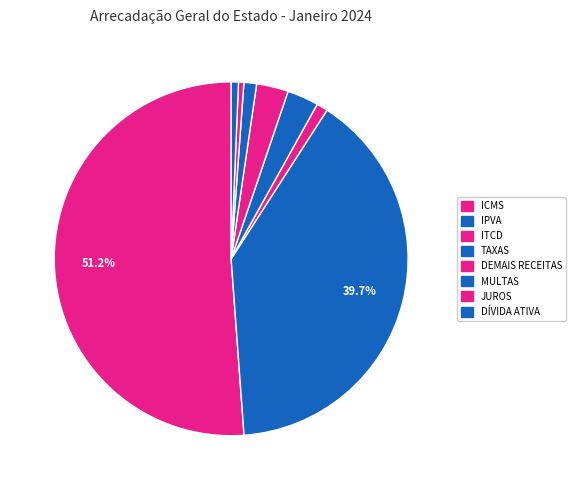

How many segments does this pie chart have?

8